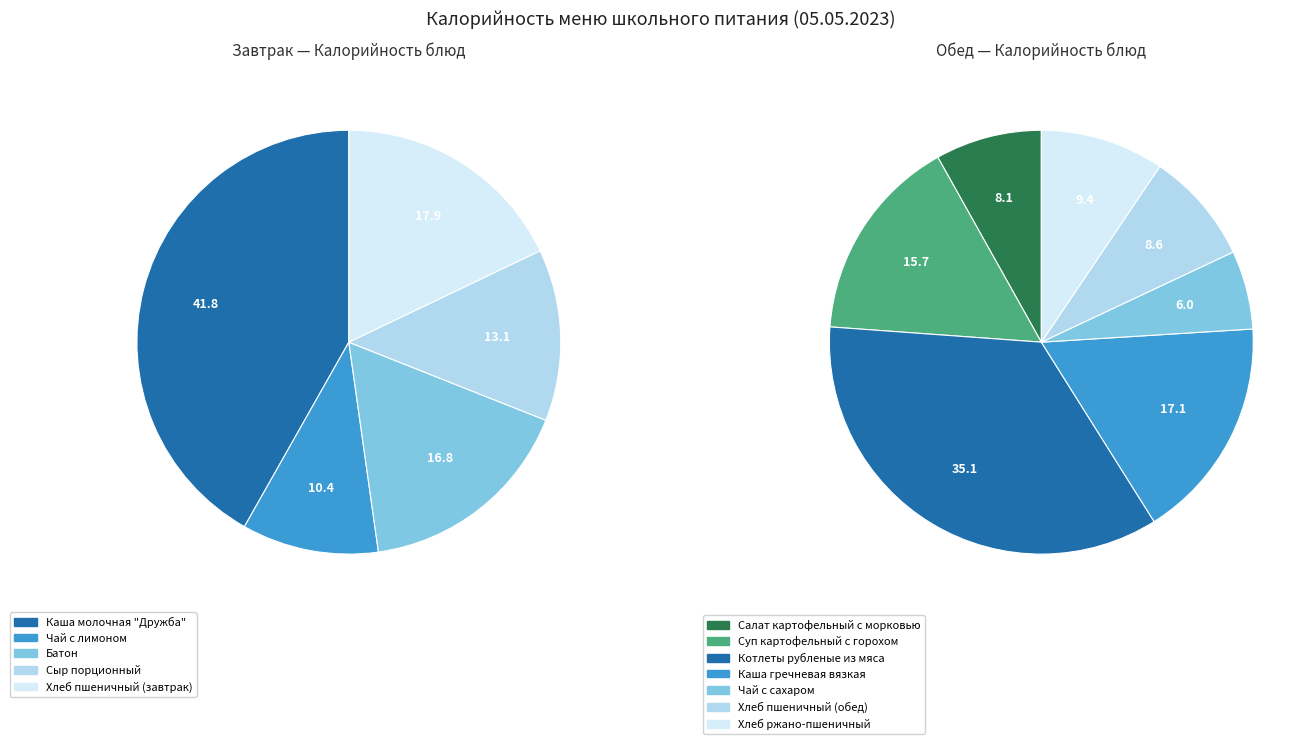

What is the smallest slice in the pie chart?

Чай с сахаром